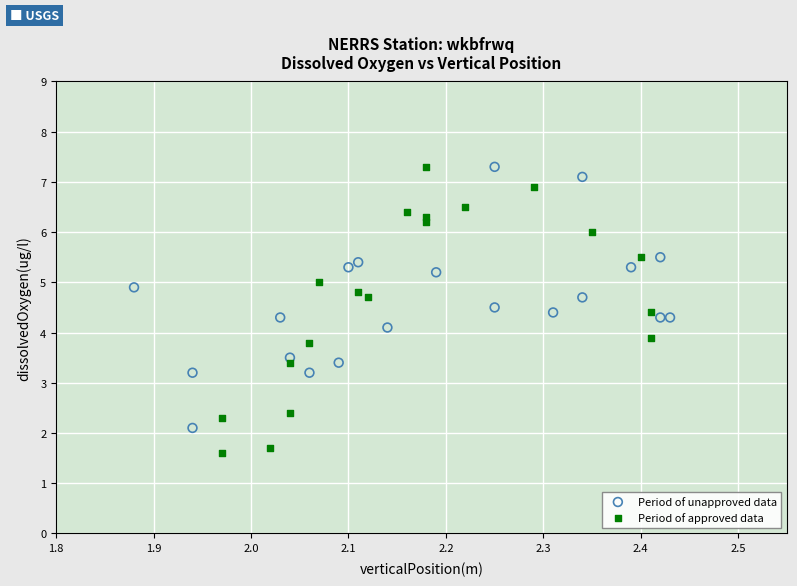

Which series has the widest spread of Y values?

Period of approved data